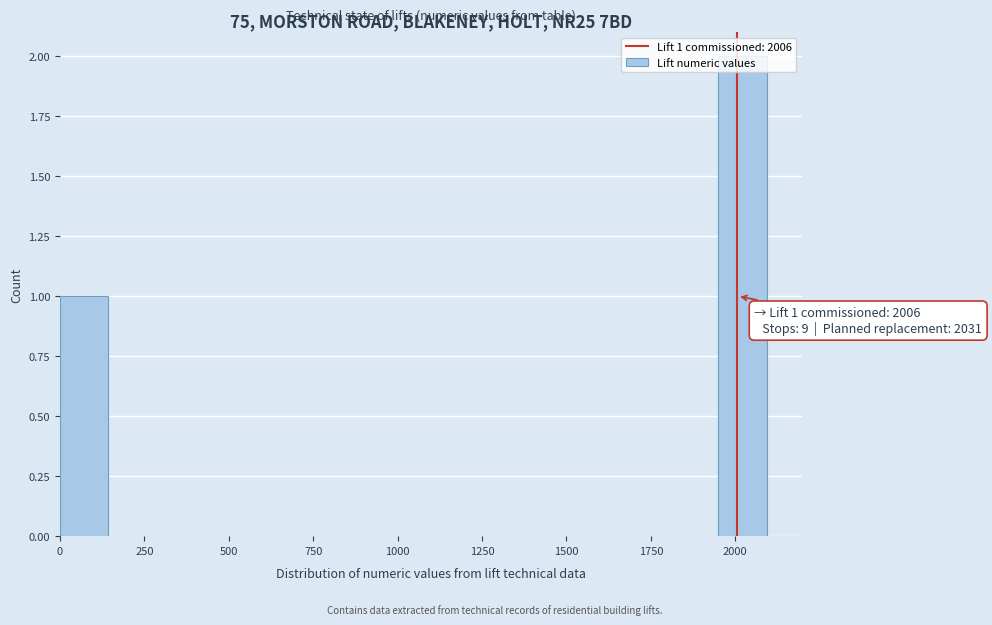

Around what value on the x-axis is the tallest bar? Give the approximate position of its centre, as read against the axis.

2000